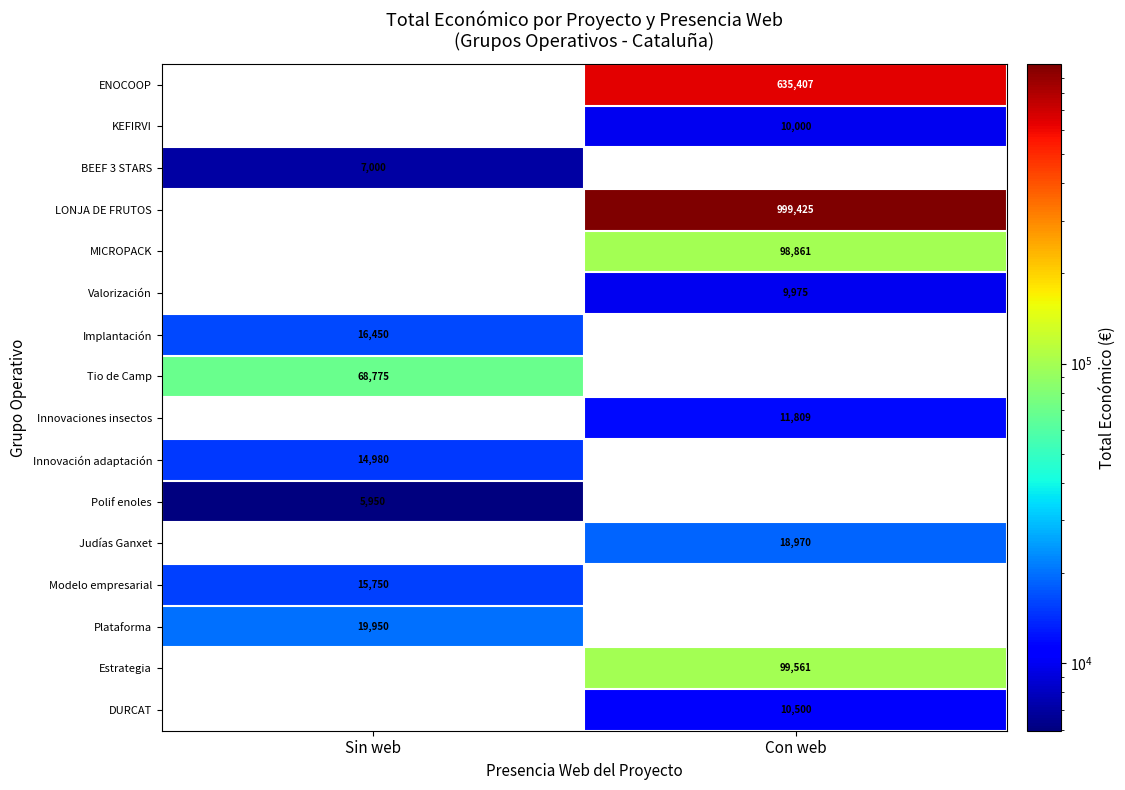

The value of ENOCOOP at Con web is 152388. True or false?

False